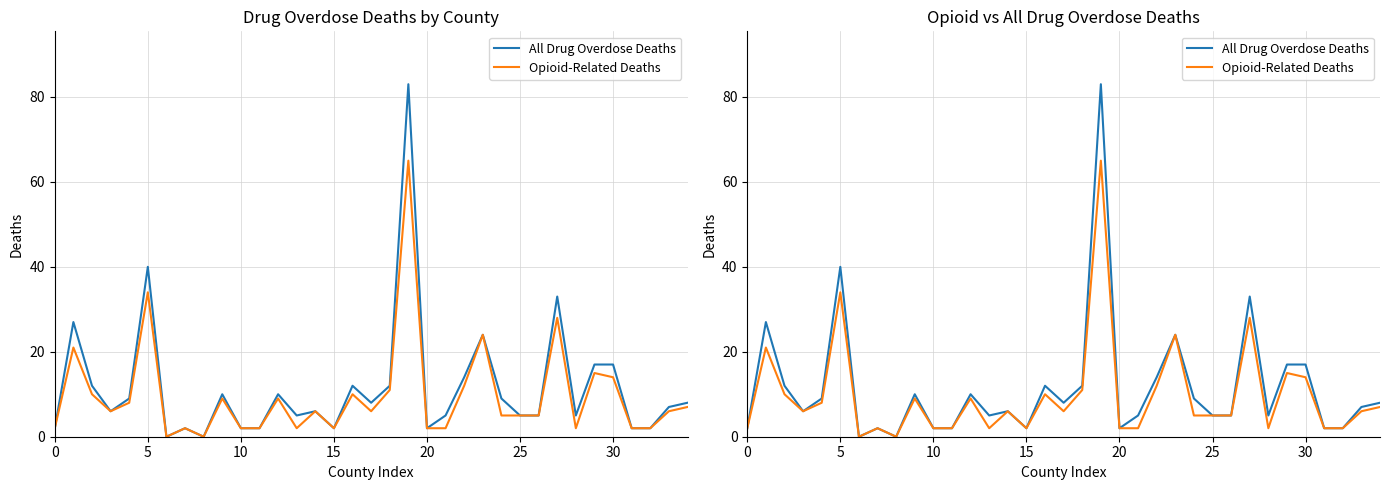

How many positive values does the All Drug Overdose Deaths series have?

33